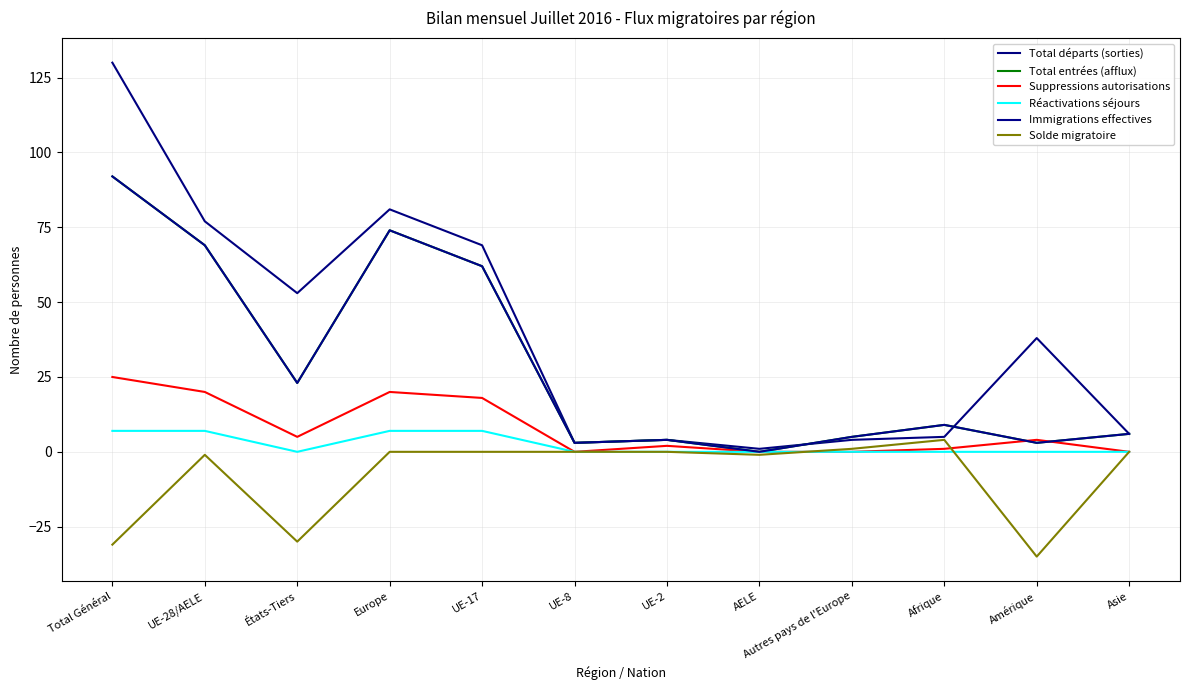

What position from the right is Amérique?

2